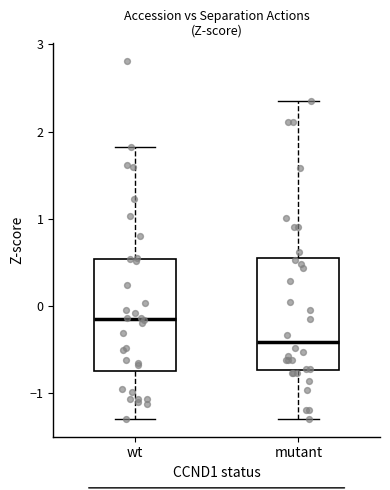

Reading left to right, transcribe this box plot: for each box, give where its median line is, the range the box spans, and where its two whiskers end, as read against the y-axis. The values are not printed on the chart, so give them approximately, as read against the axis.

wt: median -0.2, box -0.8 to 0.5, whiskers -1.3 to 1.8
mutant: median -0.4, box -0.7 to 0.5, whiskers -1.3 to 2.3